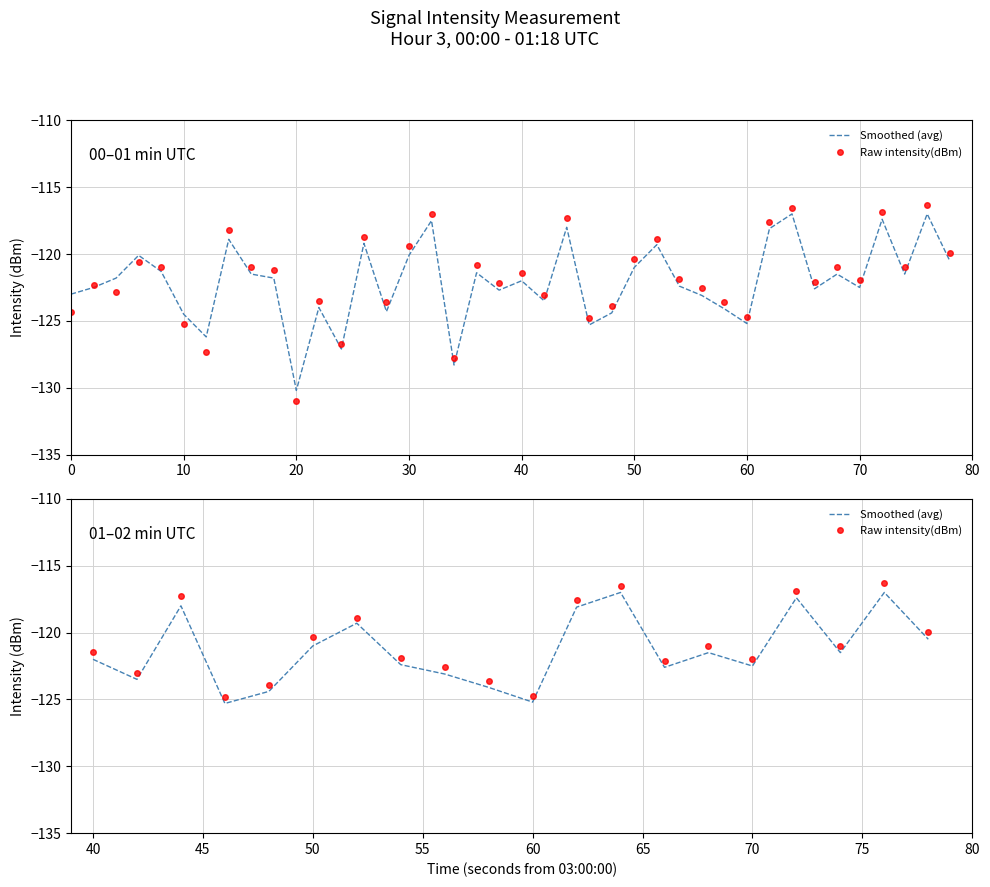

In Raw intensity(dBm), how many points are higher than both neighbors (excluding endpoints)?

6